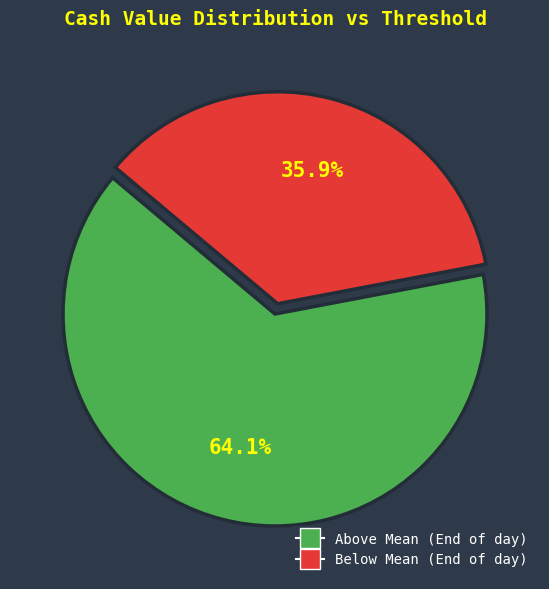

Is there any slice that represents more than half of the pie?

Yes